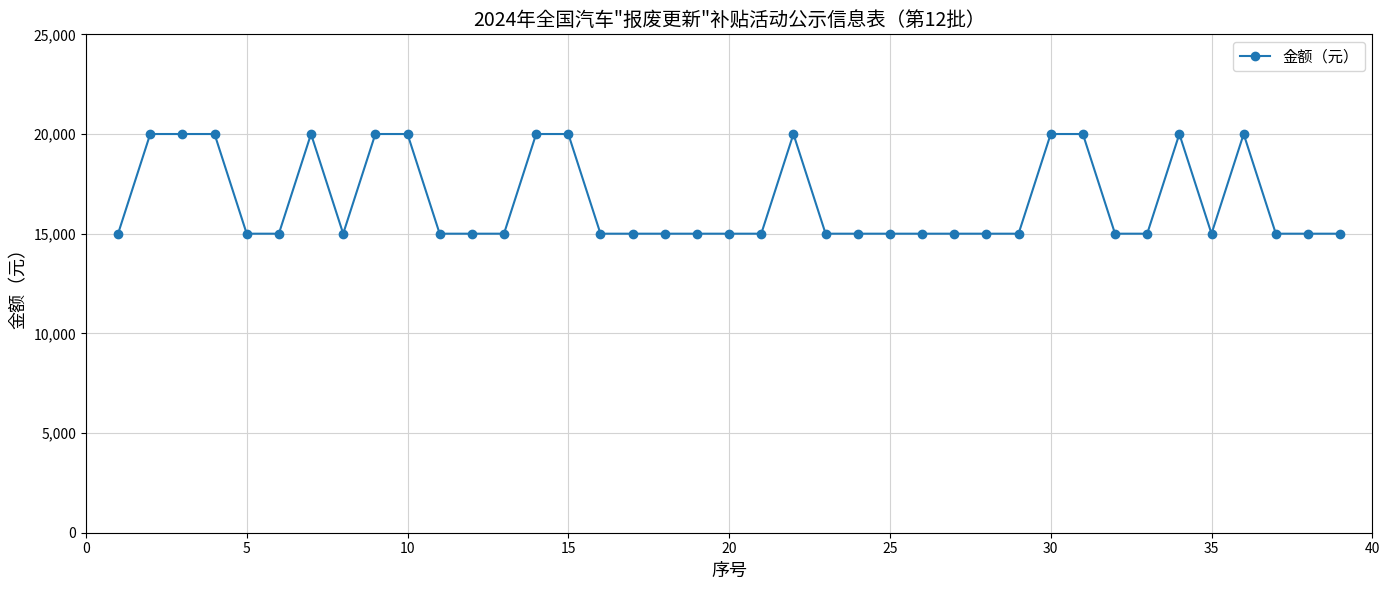

True or false: there are more than 2 points higher than both neighbors.

True